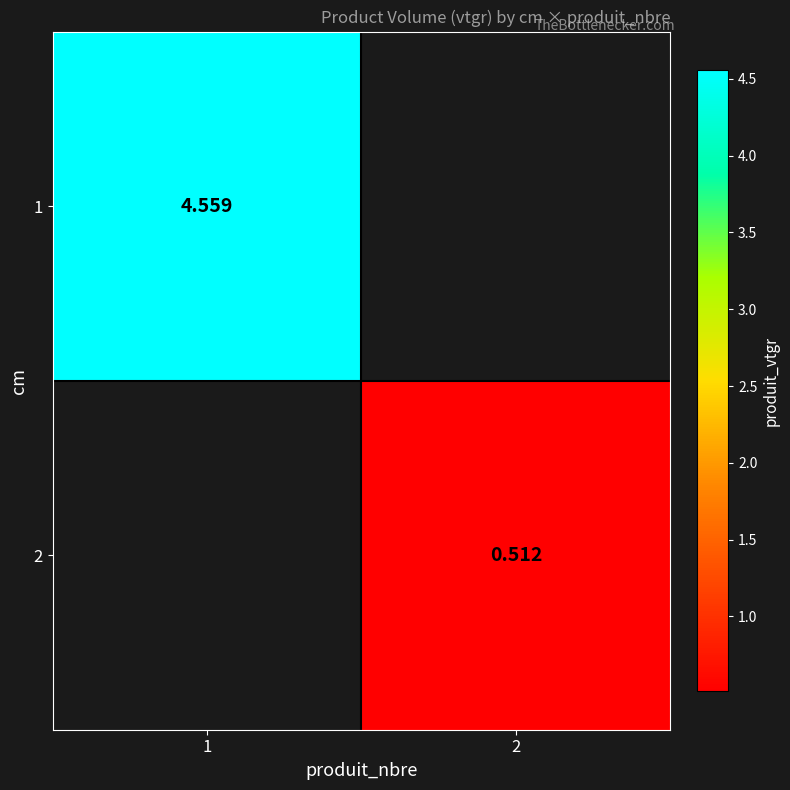

What is the maximum value shown in the chart?

4.6